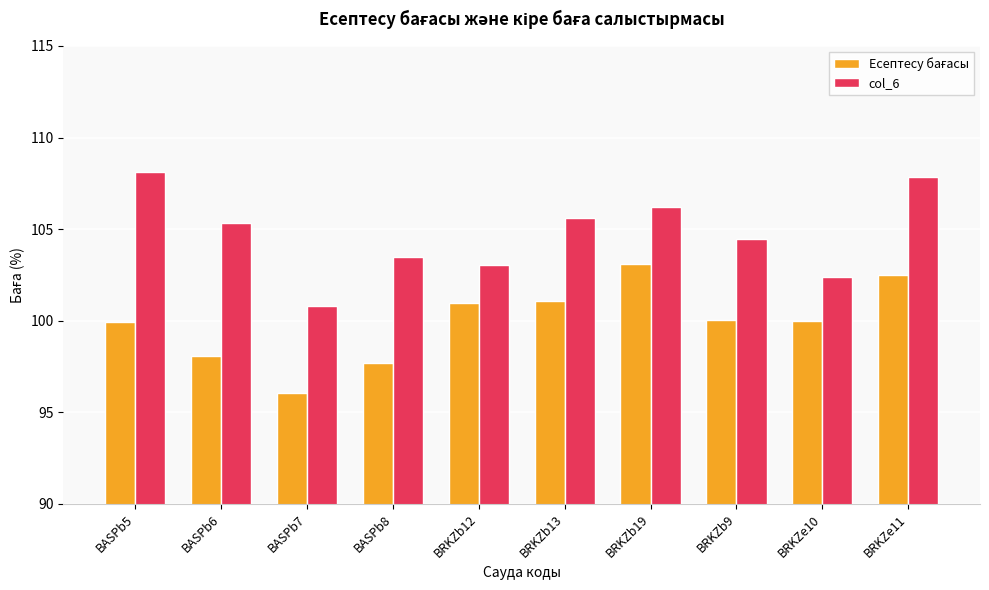

What value does the col_6 series have at BRKZe11?

107.8